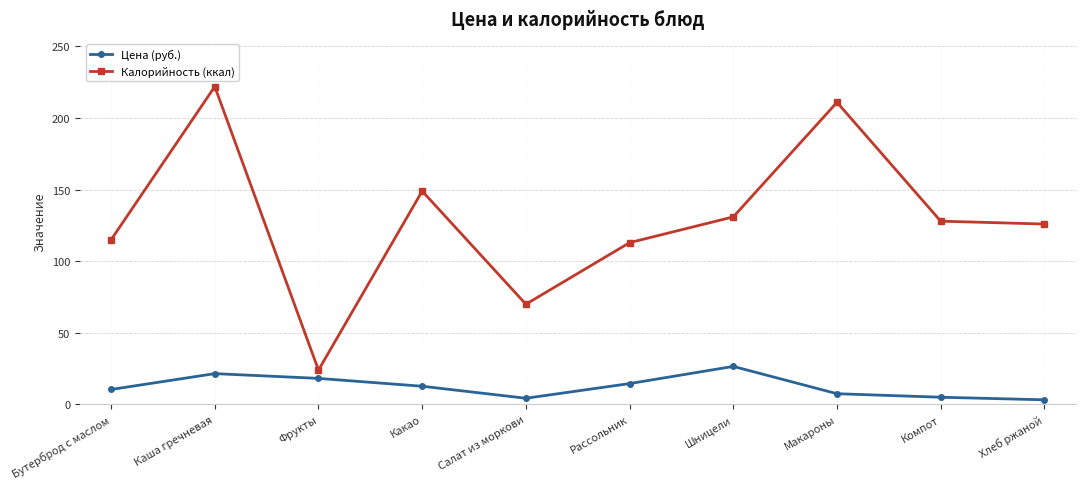

Does the chart have visible grid lines?

Yes